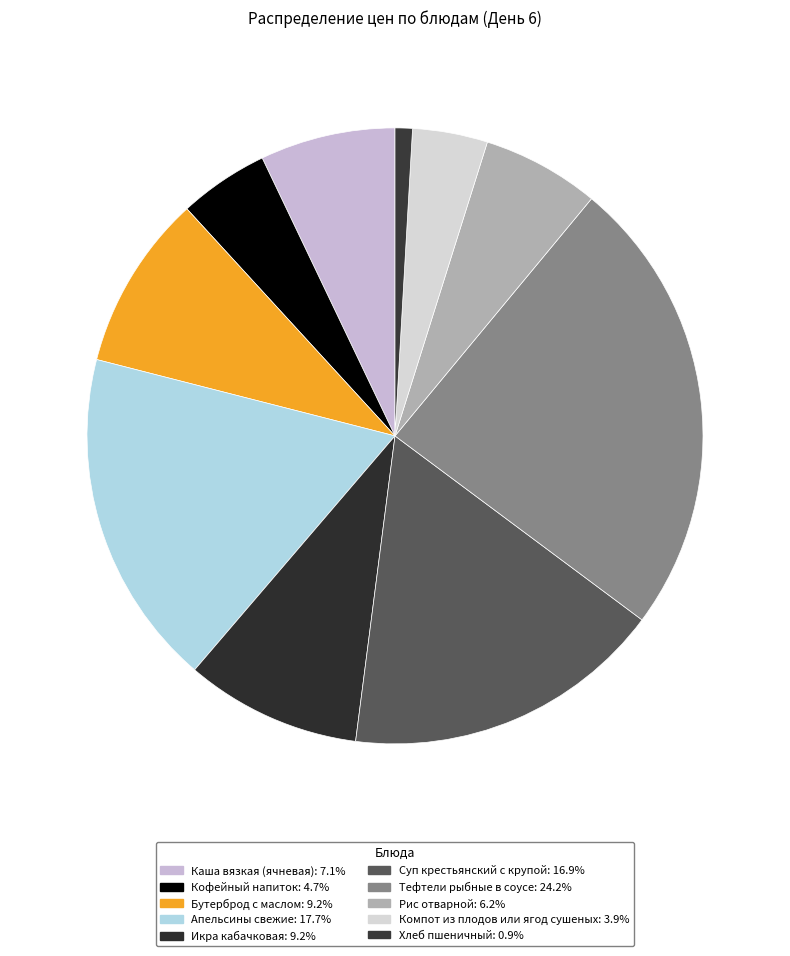

What is the largest slice in the pie chart?

Тефтели рыбные в соусе